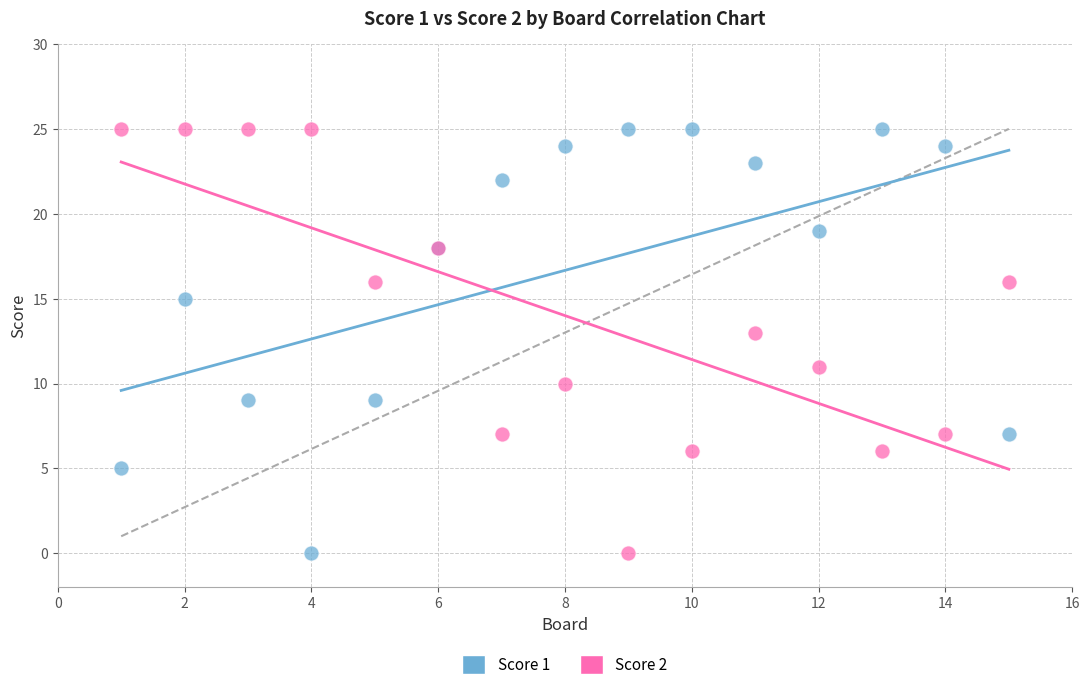

What is the X range (max minus min) for the scatter plot?

14